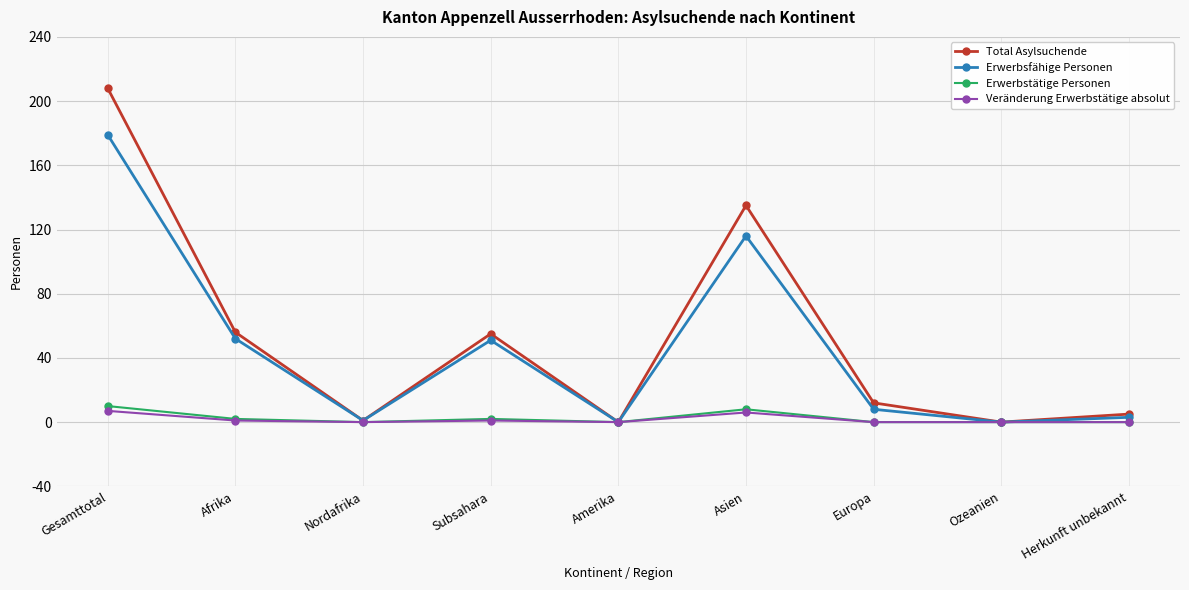

Which category has the highest value across all series?

Gesamttotal